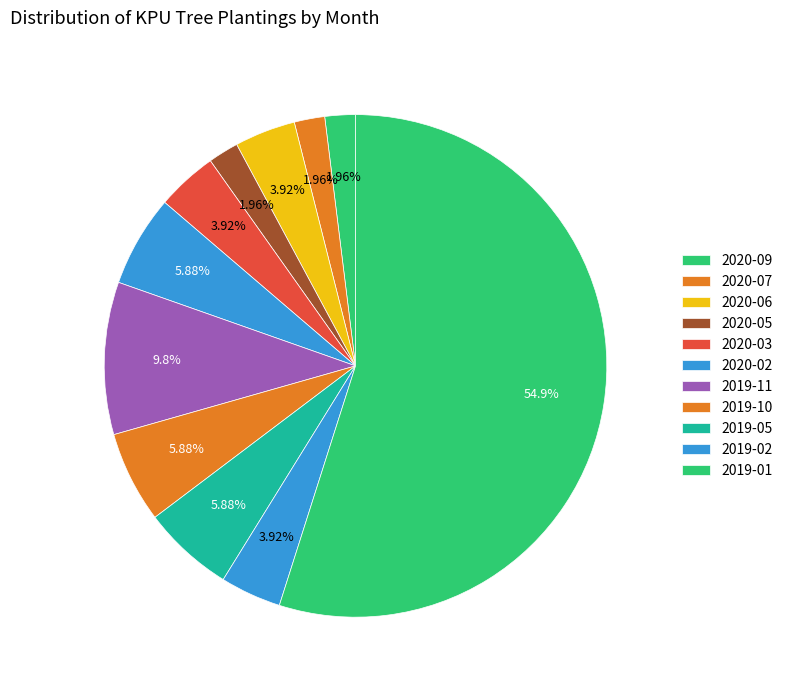

To the nearest percent, what portion does 2019-11 represent?

10%